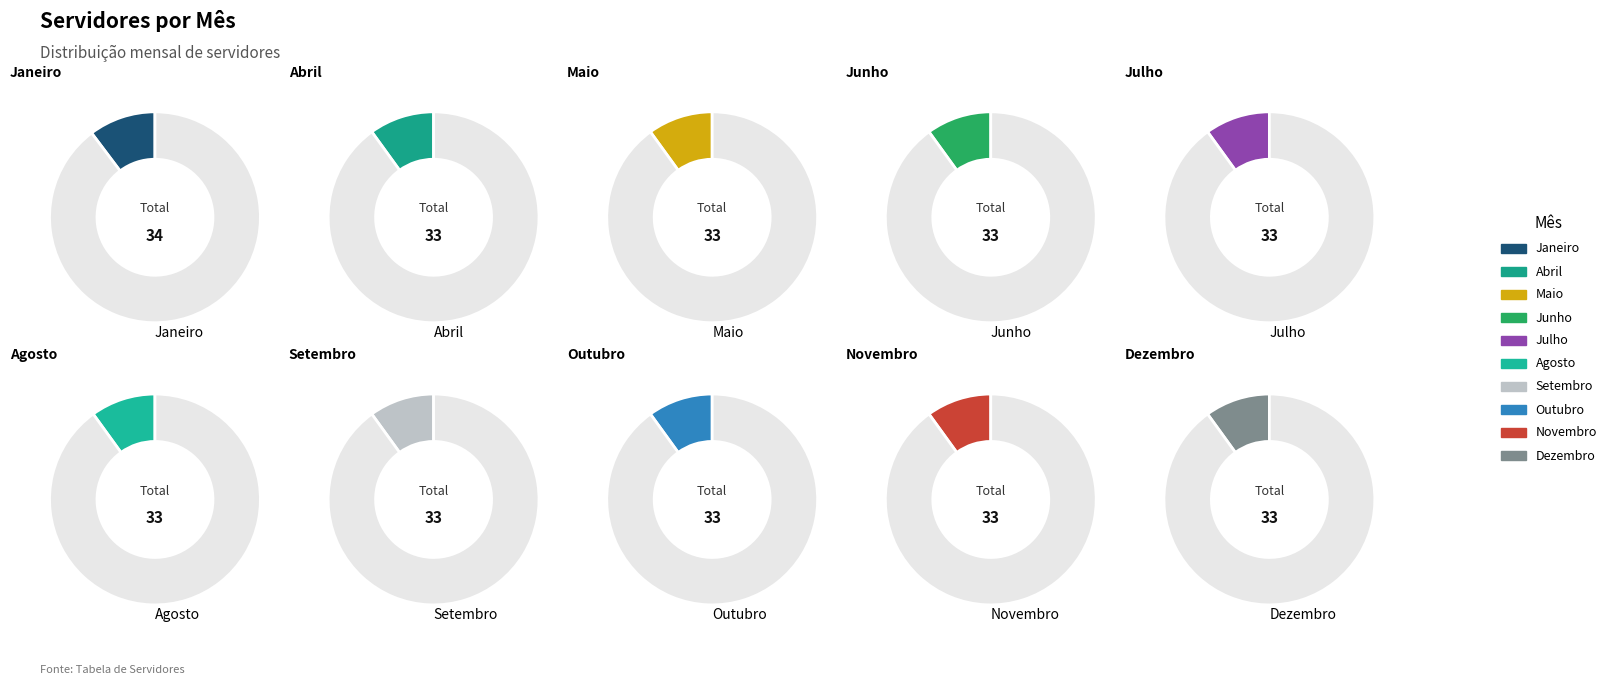

True or false: Maio accounts for 10% of the total.

True